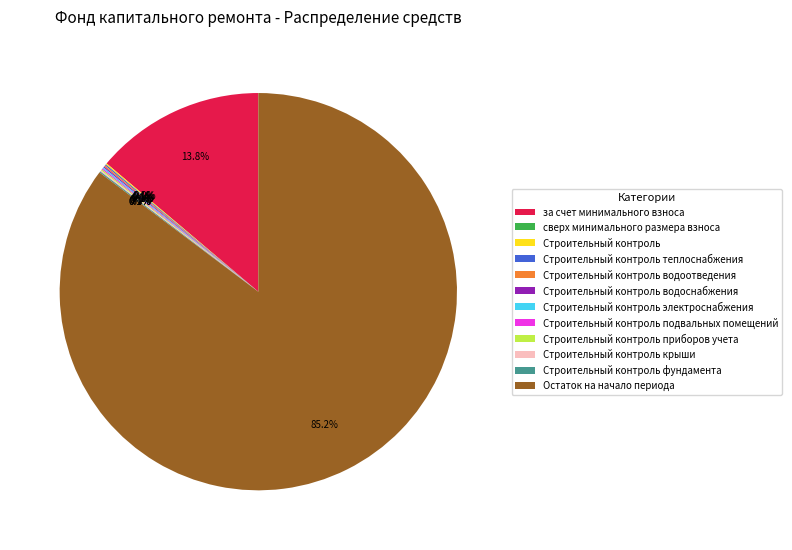

Does Остаток на начало периода represent more than half of the total?

Yes